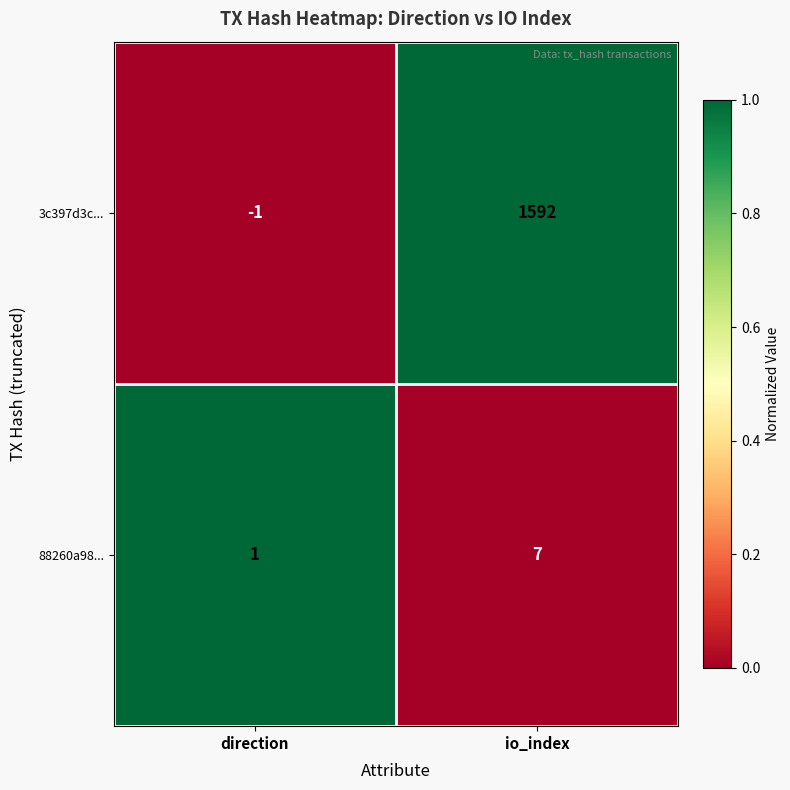

True or false: 3c397d3c... has a value of -2 at direction.

False